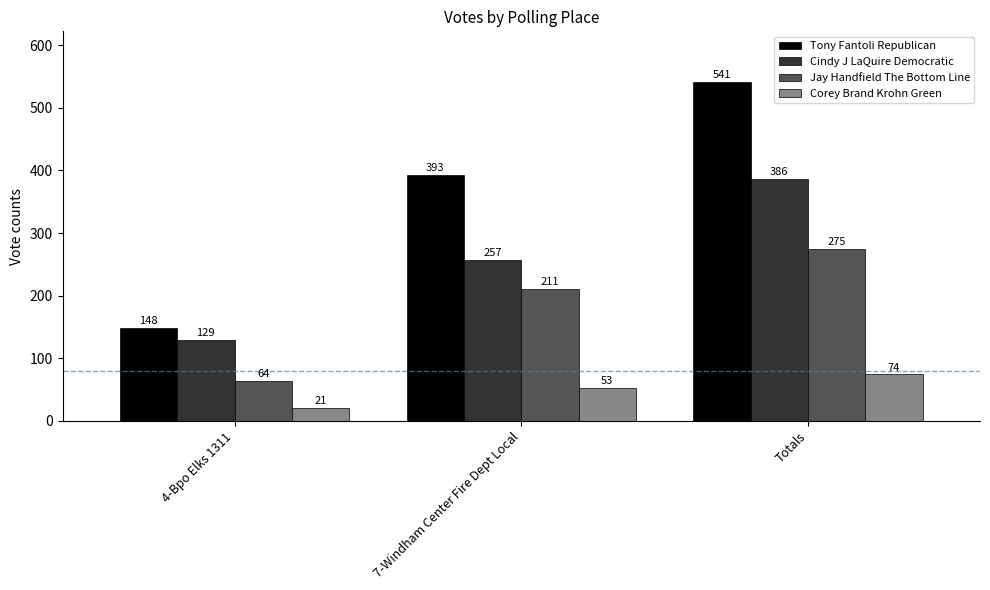

Reading left to right, transcribe all the data shown in this chart.

Tony Fantoli Republican: 4-Bpo Elks 1311=148	7-Windham Center Fire Dept Local=393	Totals=541
Cindy J LaQuire Democratic: 4-Bpo Elks 1311=129	7-Windham Center Fire Dept Local=257	Totals=386
Jay Handfield The Bottom Line: 4-Bpo Elks 1311=64	7-Windham Center Fire Dept Local=211	Totals=275
Corey Brand Krohn Green: 4-Bpo Elks 1311=21	7-Windham Center Fire Dept Local=53	Totals=74